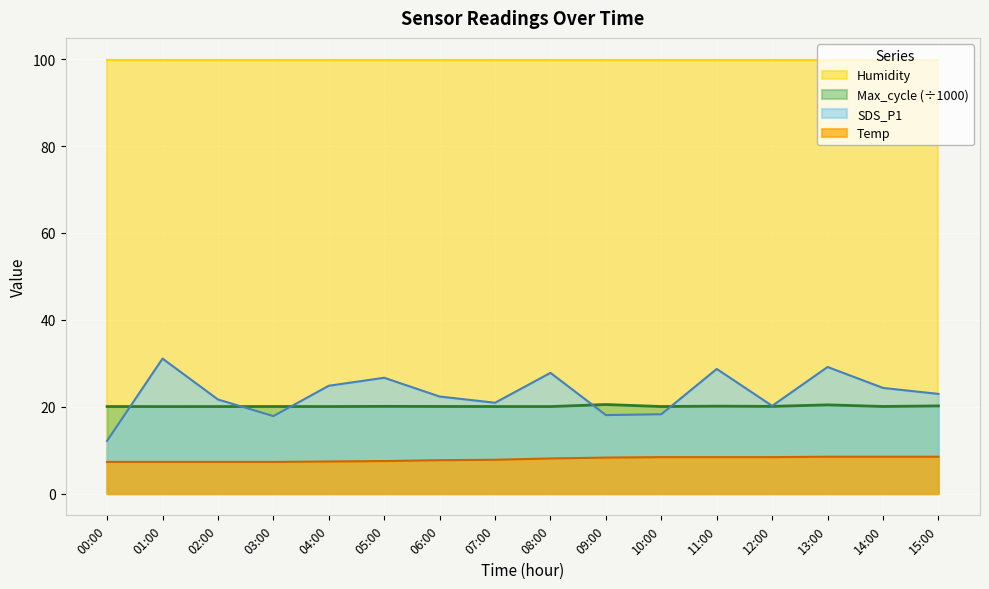

List the labels in order of Max_cycle value, largest first.

09:00, 13:00, 15:00, 11:00, 05:00, 12:00, 06:00, 14:00, 03:00, 00:00, 07:00, 10:00, 04:00, 02:00, 08:00, 01:00